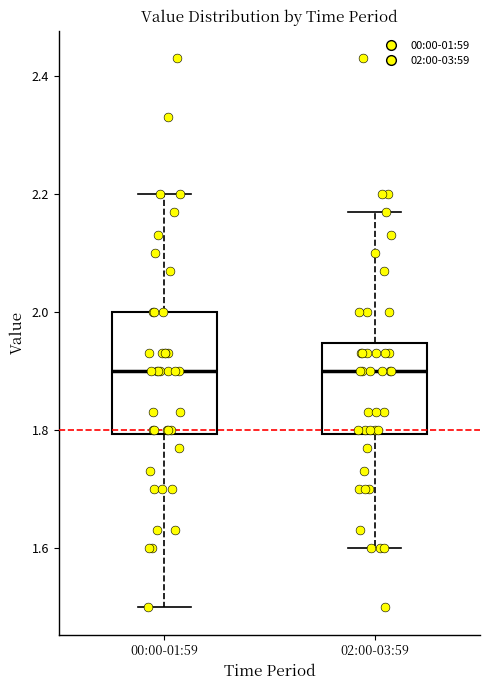

Comparing the boxes themselves (not the whiskers), which one is the tallest?

00:00-01:59